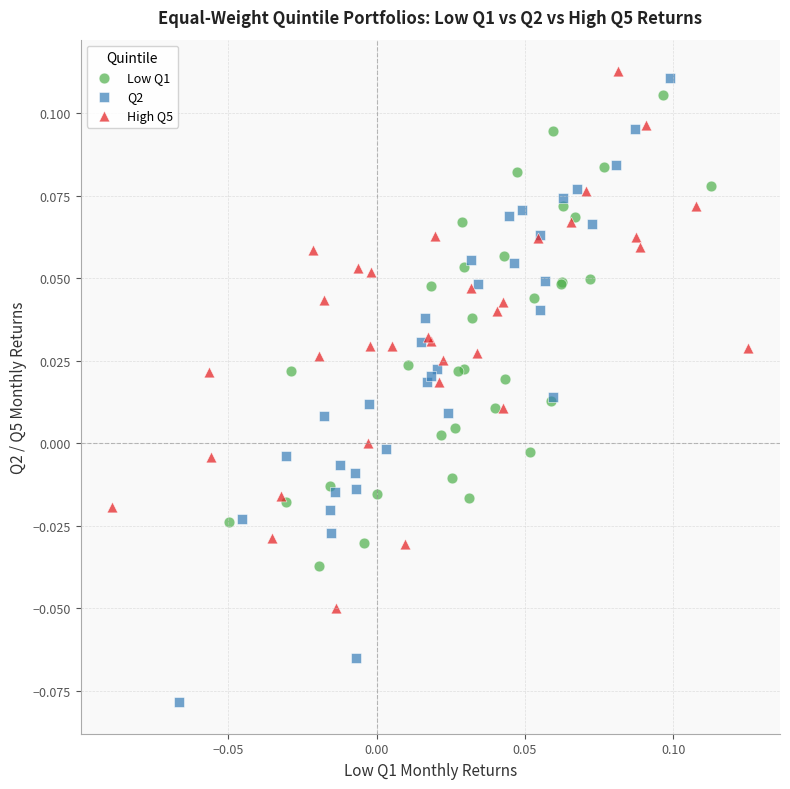

Which series reaches the maximum Y coordinate?

High Q5